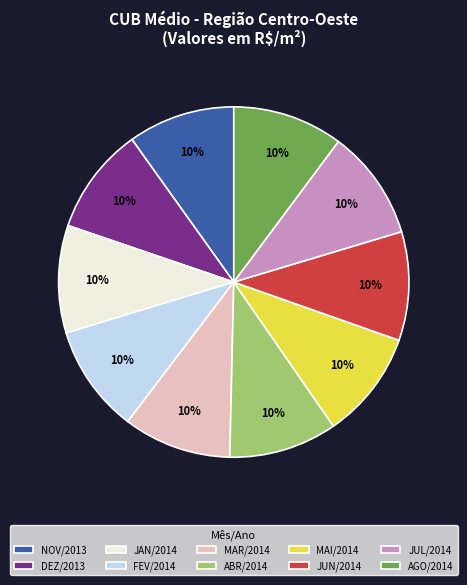

How many segments does this pie chart have?

10